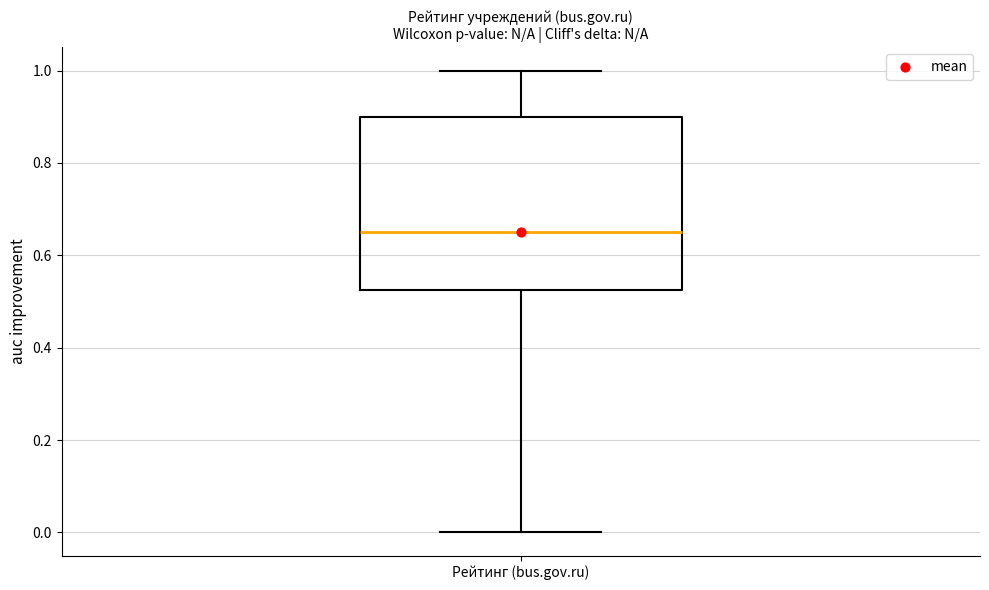

Where is the lower edge of the box for Рейтинг (bus.gov.ru) on the y-axis? The values are not printed on the chart, so give them approximately, as read against the axis.

0.52